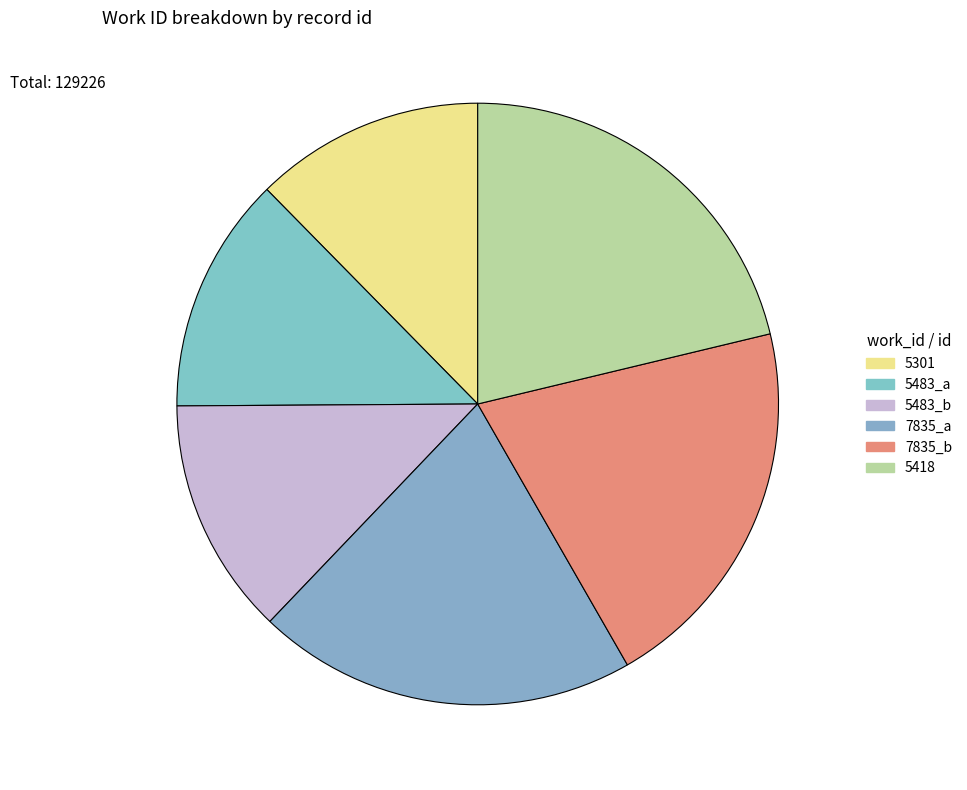

The 7835_a slice represents 33% of the pie. True or false?

False